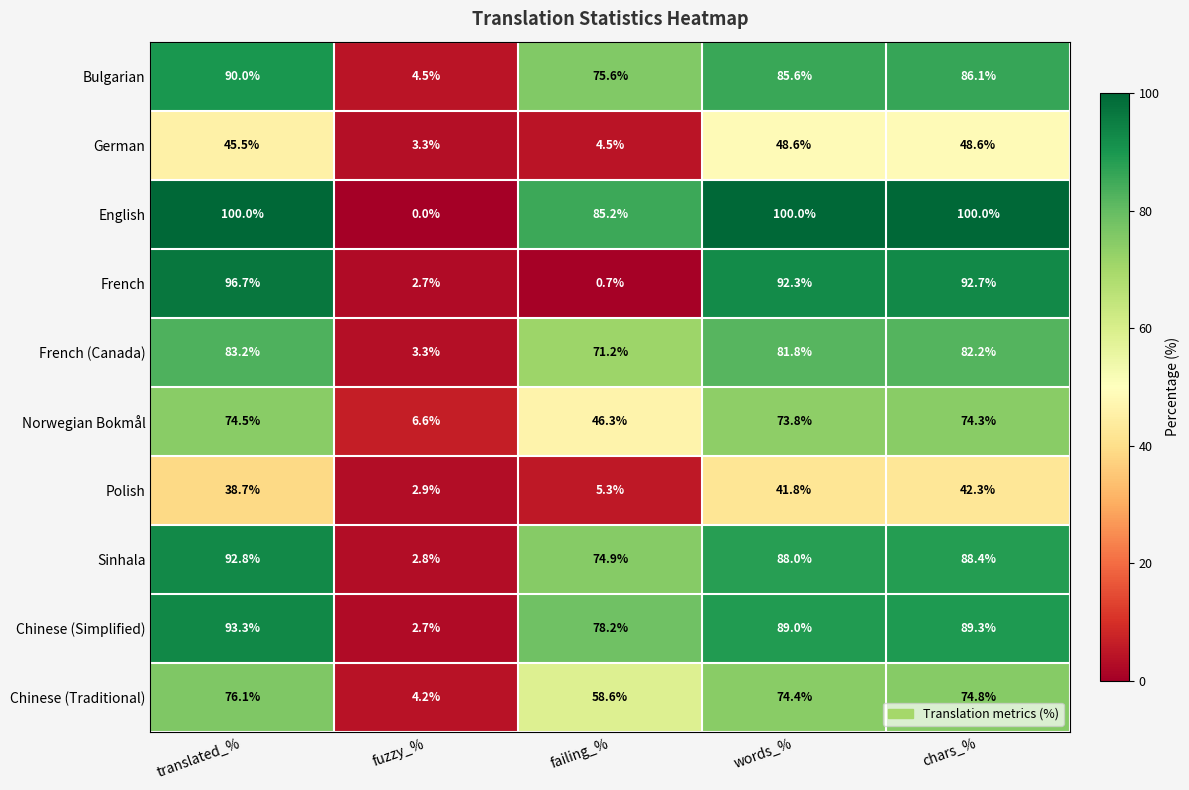

What is the total value across all series at fuzzy_%?

33.0